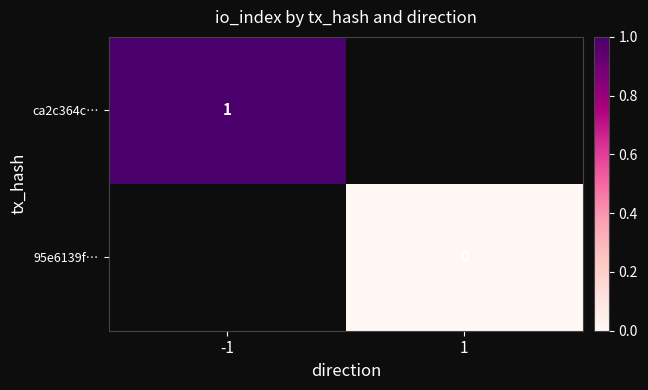

Count the number of categories in the chart.

2